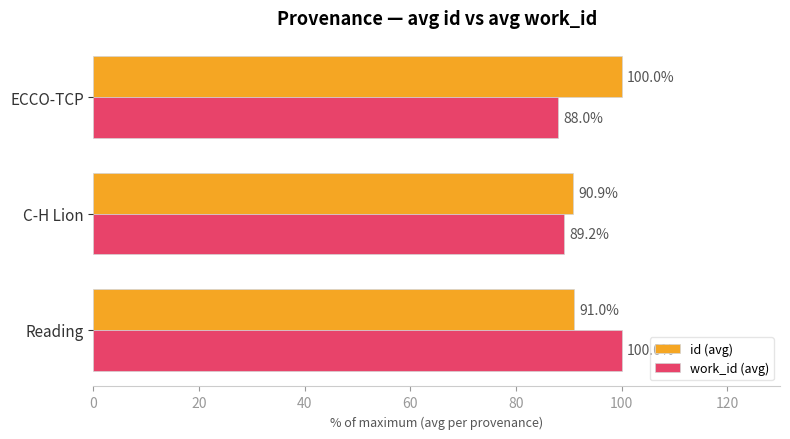

Which series has the largest total across all categories?

id (avg)